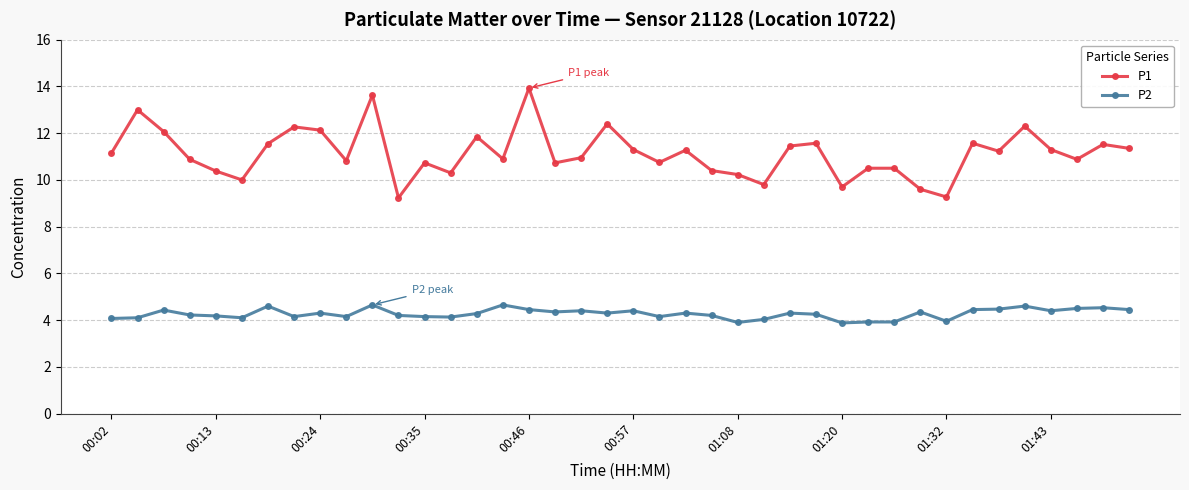

Does the chart have visible grid lines?

Yes